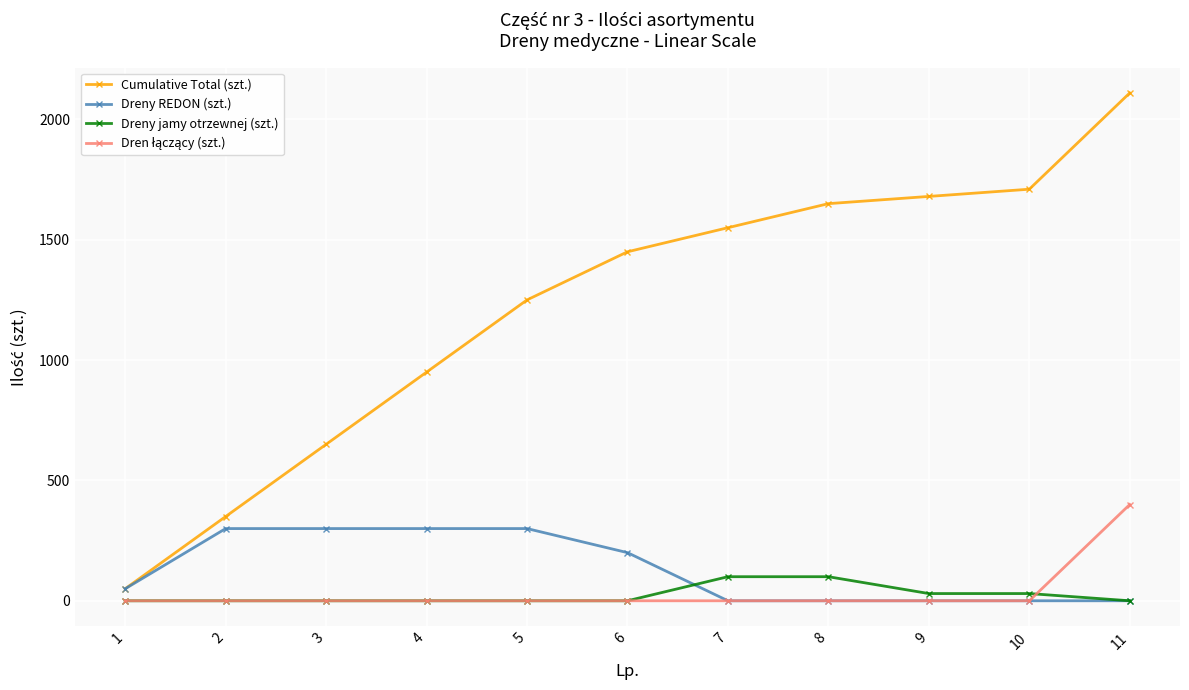

What is the maximum value shown in the chart?

2110